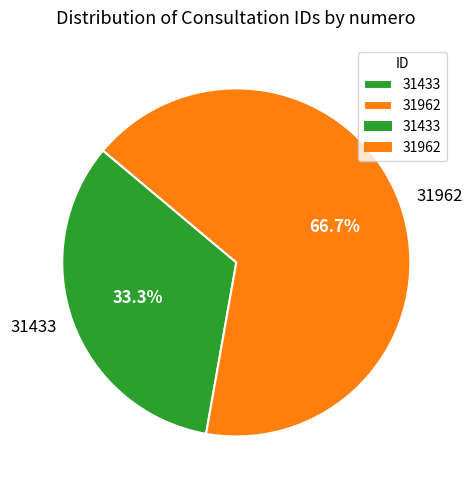

The 31433 slice represents 46% of the pie. True or false?

False